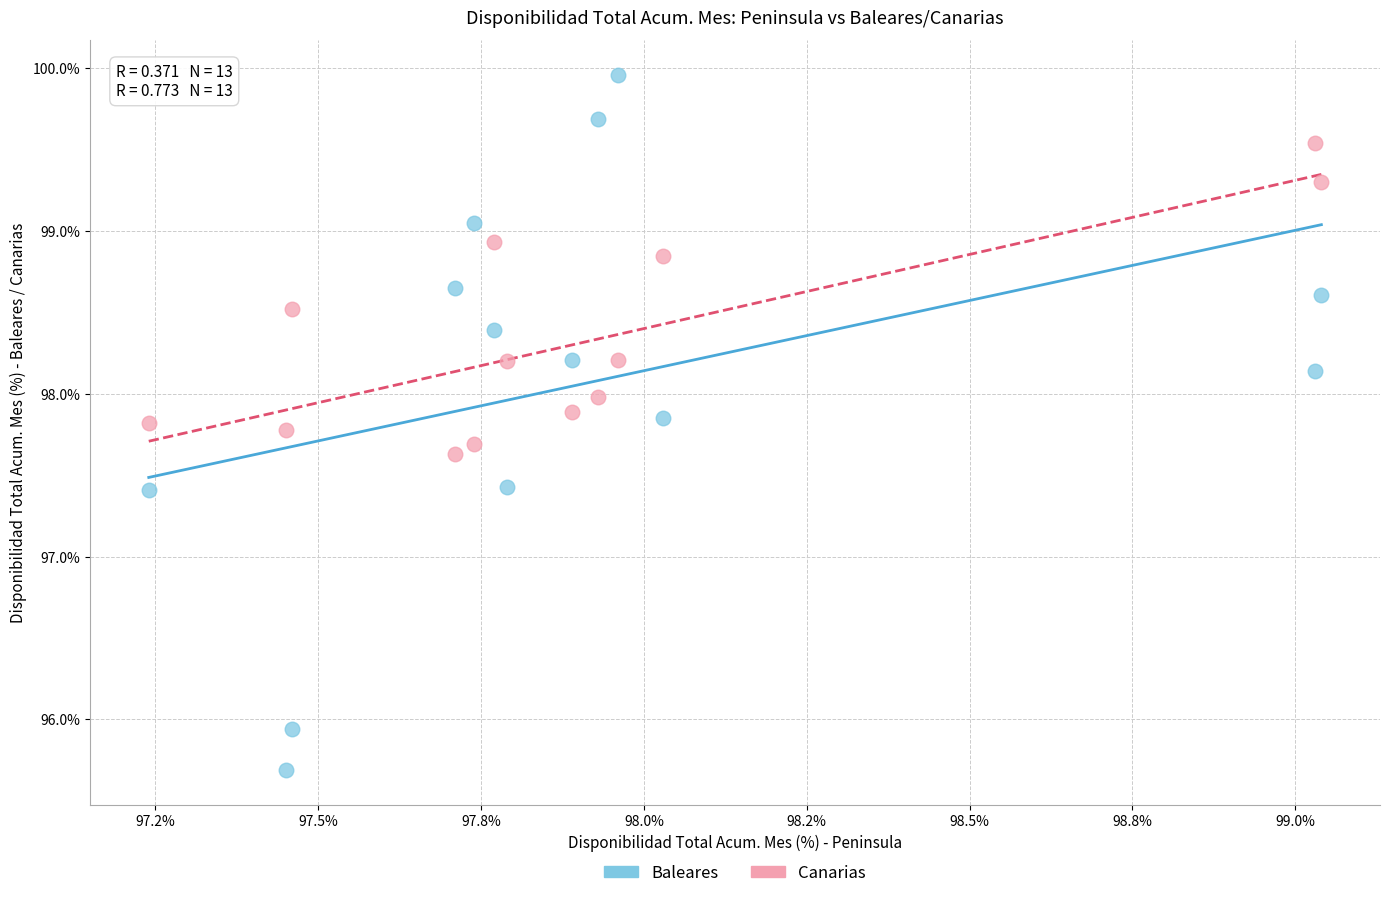

Which series reaches the maximum Y coordinate?

Baleares